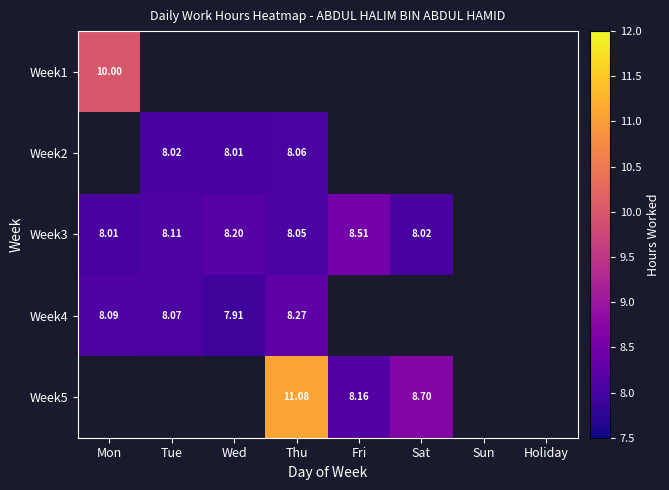

How many series are shown in this chart?

5